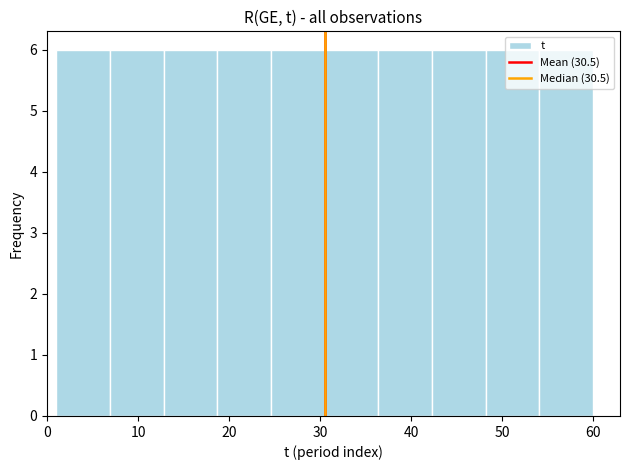

Reading left to right, transcribe this chart: for each bar, give the range it covers on the x-axis and its height. Neither the bar edges nor the heights are printed on the chart, so give them approximately, as read against the axes.

1.0 to 6.9: 6
6.9 to 12.8: 6
12.8 to 18.7: 6
18.7 to 24.6: 6
24.6 to 30.5: 6
30.5 to 36.4: 6
36.4 to 42.3: 6
42.3 to 48.2: 6
48.2 to 54.1: 6
54.1 to 60.0: 6